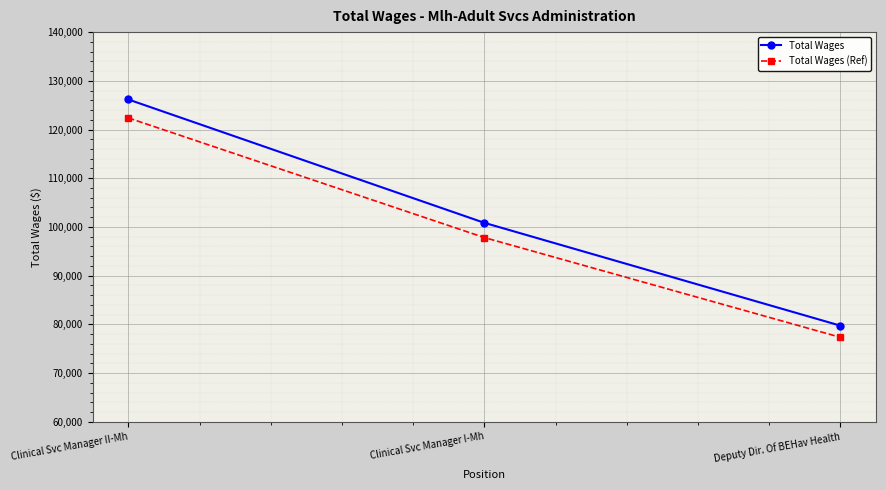

Which category has the lowest value in the Total Wages (Ref) series?

Deputy Dir. Of BEHav Health